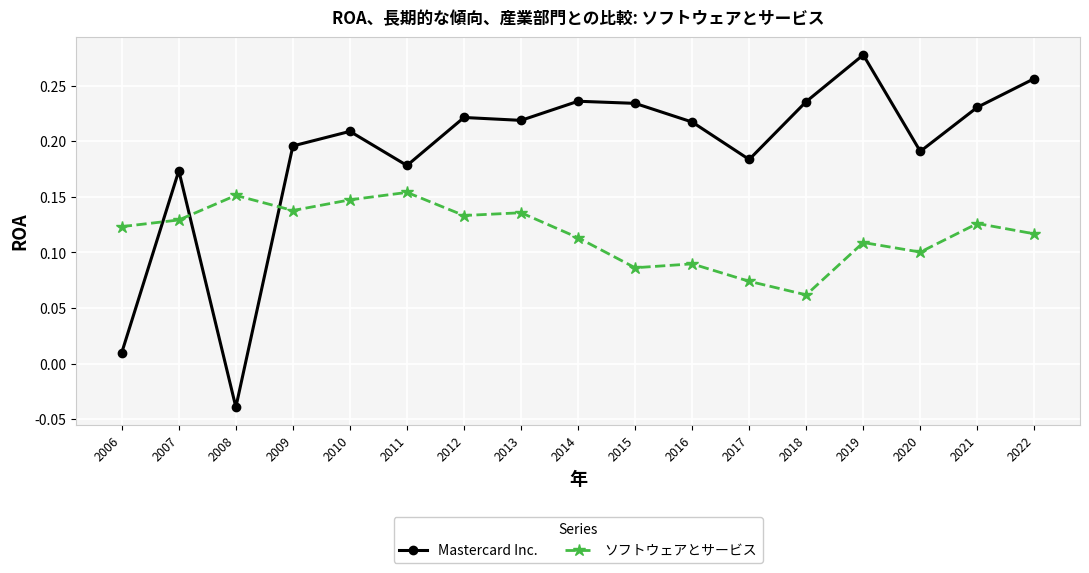

Where do ソフトウェアとサービス and Mastercard Inc. first cross each other?

2006 and 2007